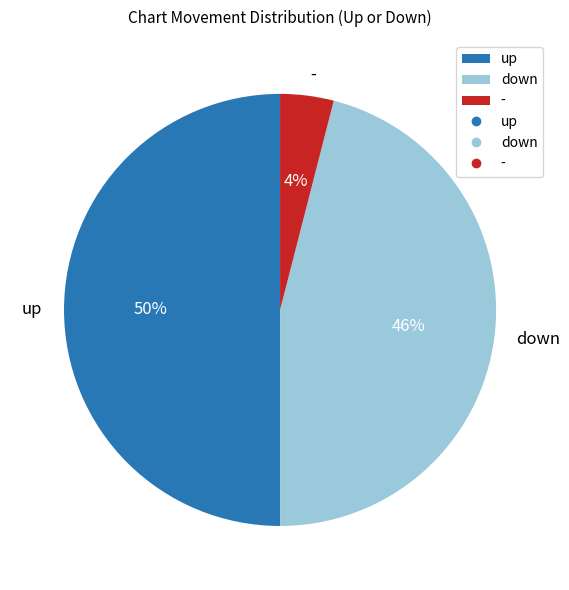

To the nearest percent, what portion does down represent?

46%